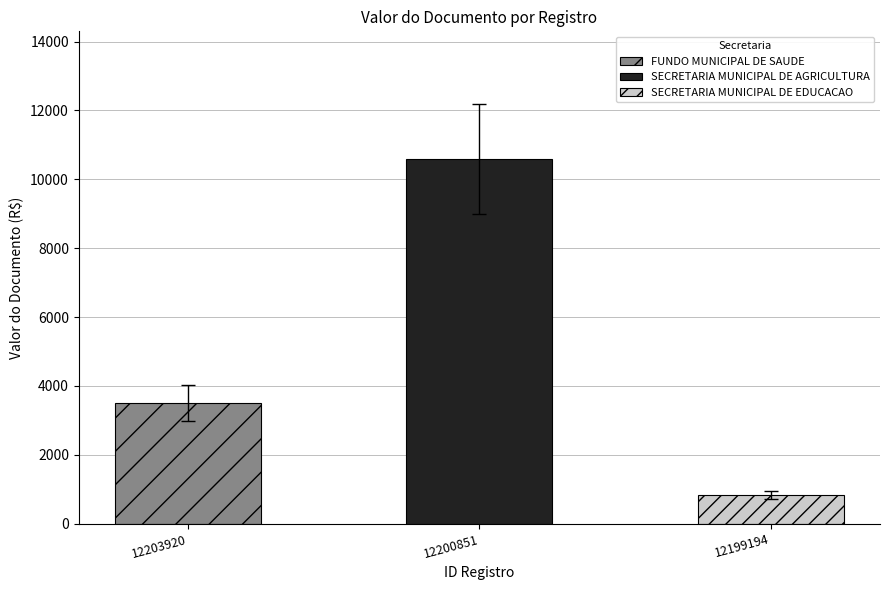

True or false: the data shows 836.0 at 12199194.

True